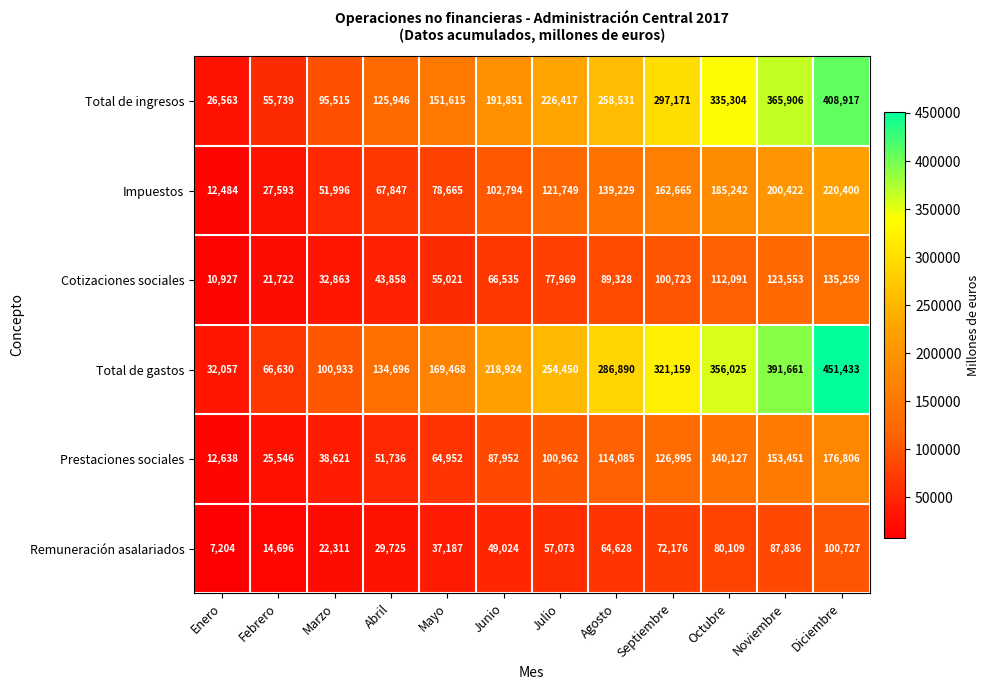

What is the total value across all series at Septiembre?

1080889